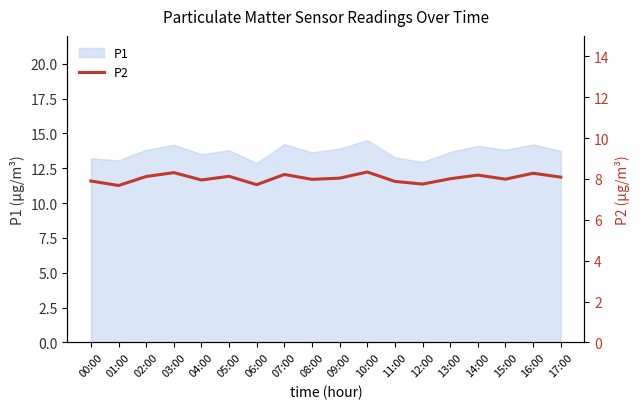

Which category has the highest value across all series?

10:00